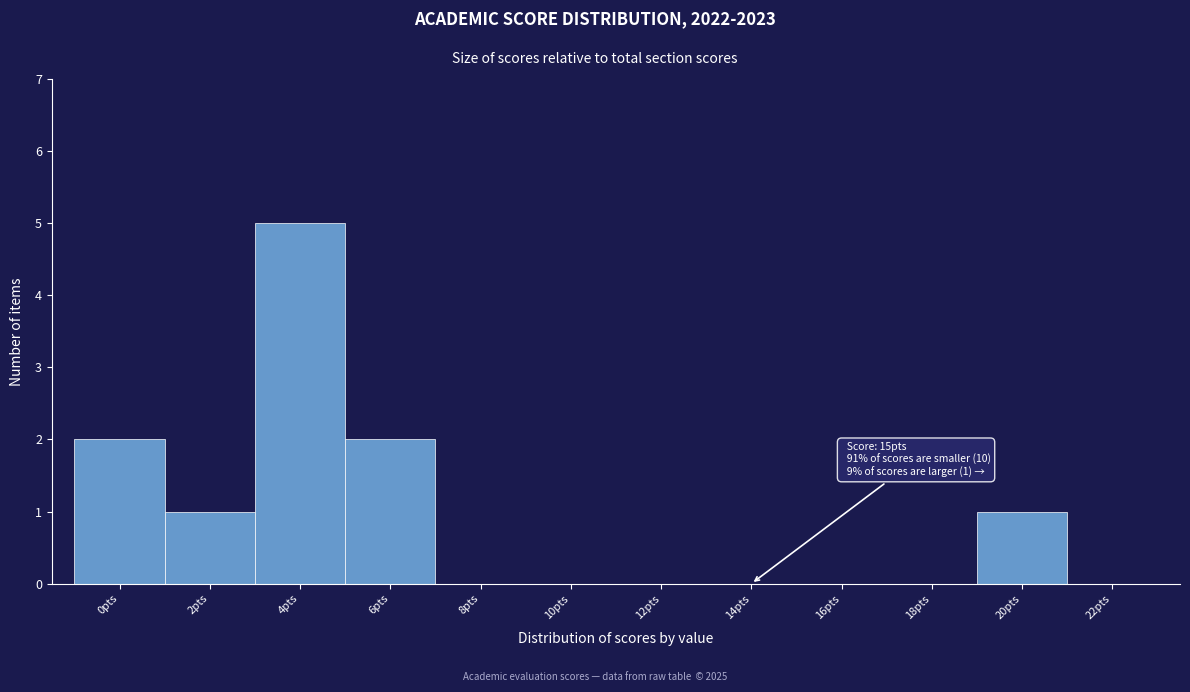

Reading left to right, what are all the values shown in this chart?

0pts=2	2pts=1	4pts=5	6pts=2	8pts=0	10pts=0	12pts=0	14pts=0	16pts=0	18pts=0	20pts=1	22pts=0